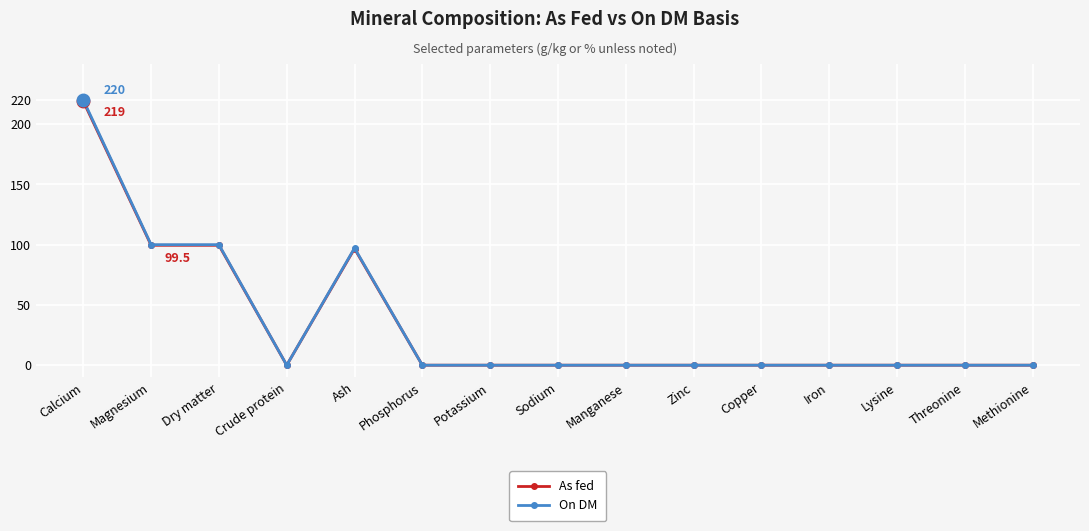

What is the label of the 3rd point from the left?

Dry matter